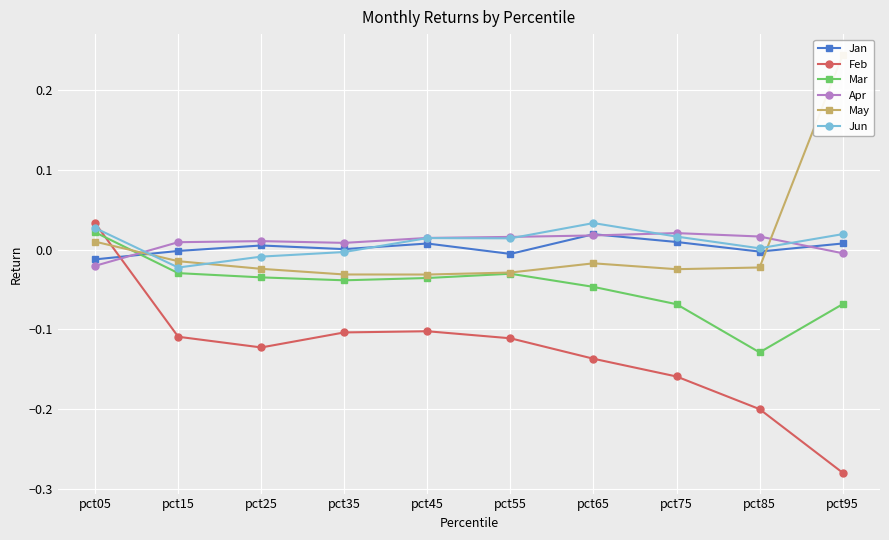

Reading left to right, list all the values displayed in this chart.

Jan: pct05=-0.0	pct15=-0.0	pct25=0.0	pct35=0.0	pct45=0.0	pct55=-0.0	pct65=0.0	pct75=0.0	pct85=-0.0	pct95=0.0
Feb: pct05=0.0	pct15=-0.1	pct25=-0.1	pct35=-0.1	pct45=-0.1	pct55=-0.1	pct65=-0.1	pct75=-0.2	pct85=-0.2	pct95=-0.3
Mar: pct05=0.0	pct15=-0.0	pct25=-0.0	pct35=-0.0	pct45=-0.0	pct55=-0.0	pct65=-0.0	pct75=-0.1	pct85=-0.1	pct95=-0.1
Apr: pct05=-0.0	pct15=0.0	pct25=0.0	pct35=0.0	pct45=0.0	pct55=0.0	pct65=0.0	pct75=0.0	pct85=0.0	pct95=-0.0
May: pct05=0.0	pct15=-0.0	pct25=-0.0	pct35=-0.0	pct45=-0.0	pct55=-0.0	pct65=-0.0	pct75=-0.0	pct85=-0.0	pct95=0.2
Jun: pct05=0.0	pct15=-0.0	pct25=-0.0	pct35=-0.0	pct45=0.0	pct55=0.0	pct65=0.0	pct75=0.0	pct85=0.0	pct95=0.0